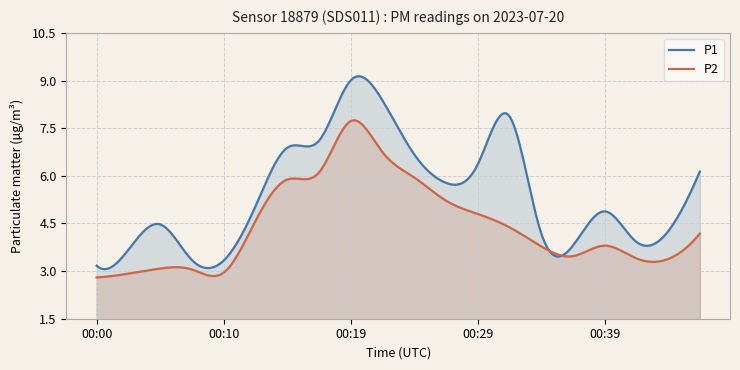

List the series in order of their peak value, highest first.

P1, P2